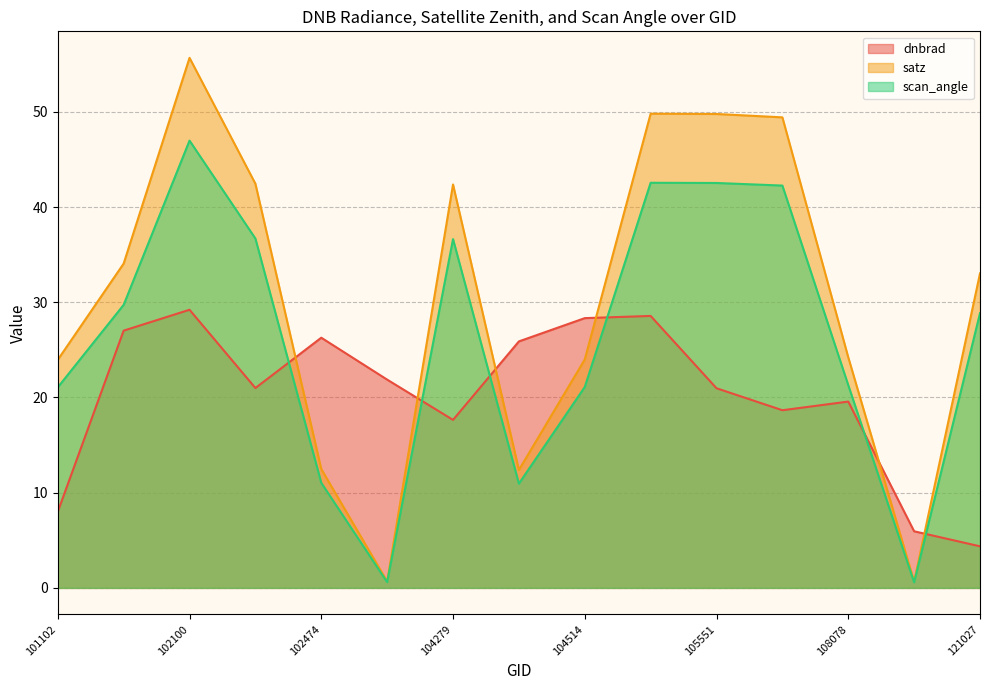

What is the smallest value displayed?

0.6